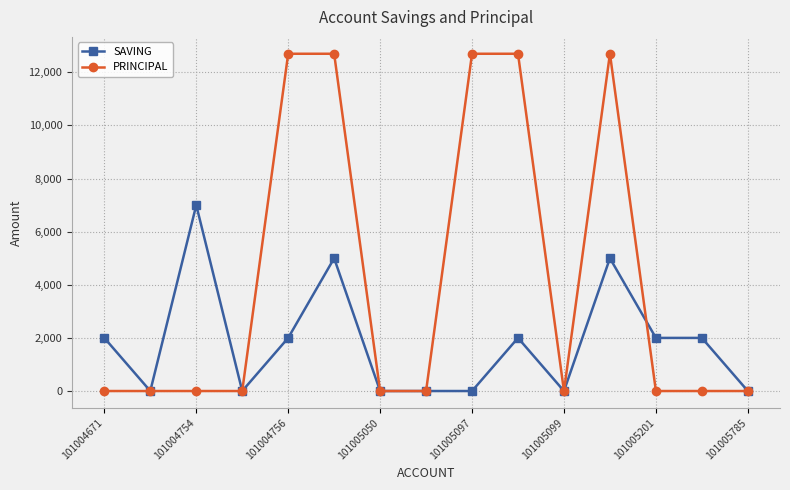

What is the difference between the maximum and minimum values in the PRINCIPAL series?

12700